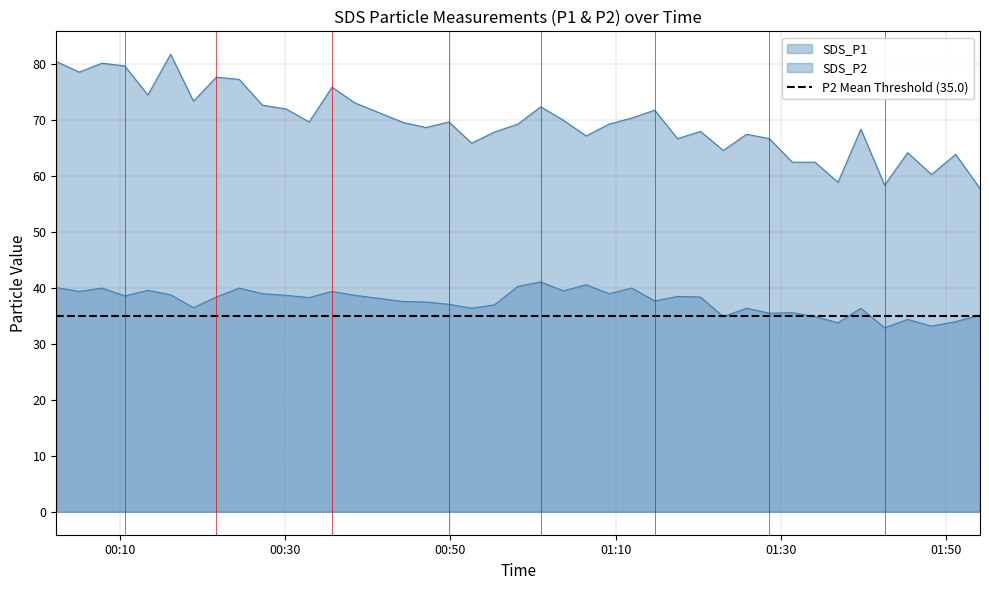

True or false: SDS_P1 and SDS_P2 cross at least once.

False